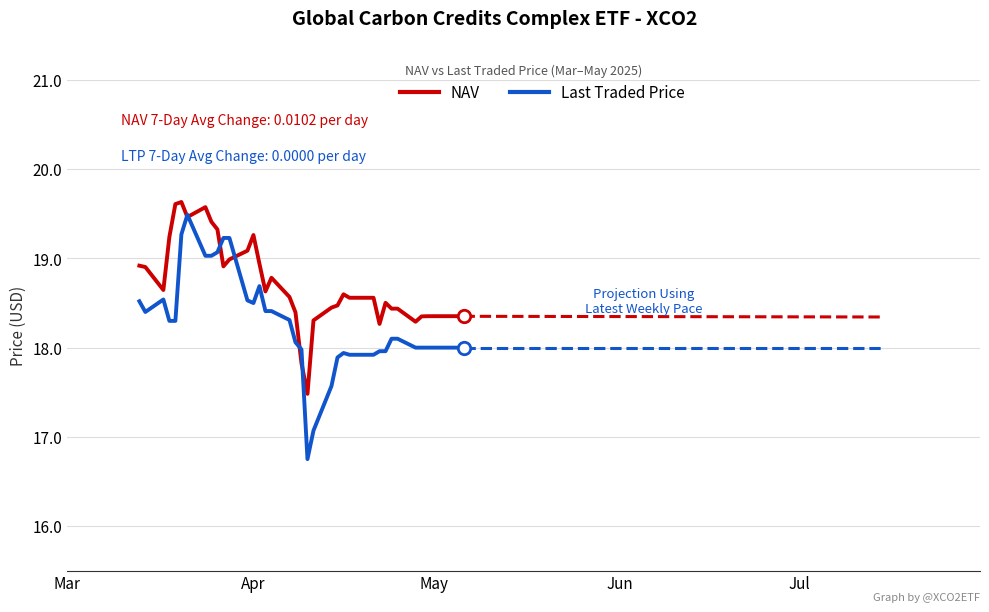

Which series has the largest Y range (max minus min)?

Last Traded Price